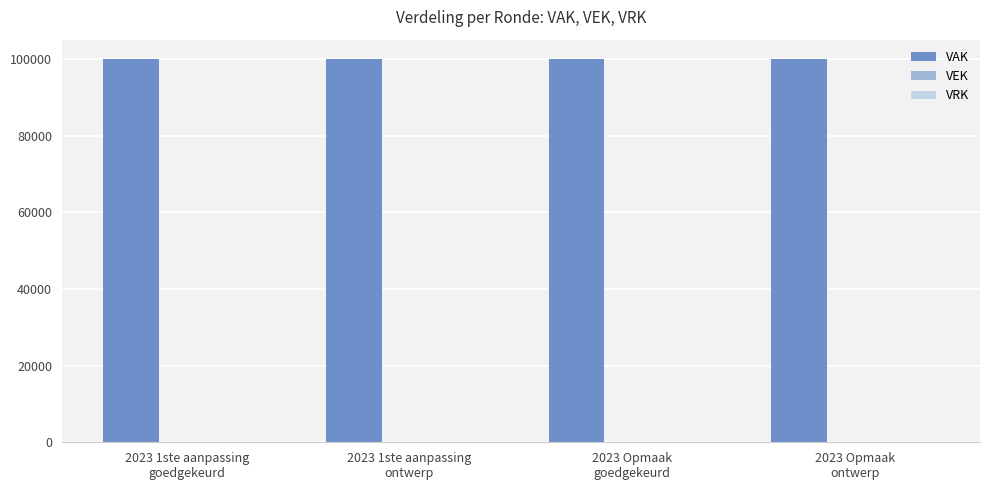

Reading left to right, extract all data points from this chart.

VAK: 2023 1ste aanpassing
goedgekeurd=100000	2023 1ste aanpassing
ontwerp=100000	2023 Opmaak
goedgekeurd=100000	2023 Opmaak
ontwerp=100000
VEK: 2023 1ste aanpassing
goedgekeurd=0	2023 1ste aanpassing
ontwerp=0	2023 Opmaak
goedgekeurd=0	2023 Opmaak
ontwerp=0
VRK: 2023 1ste aanpassing
goedgekeurd=0	2023 1ste aanpassing
ontwerp=0	2023 Opmaak
goedgekeurd=0	2023 Opmaak
ontwerp=0